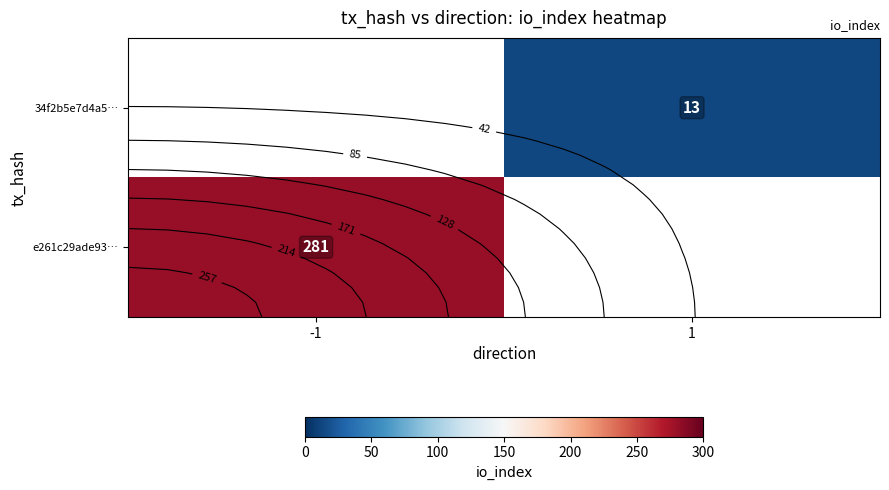

What is the sum of the 34f2b5e7d4a5… values at 1 and -1?

13